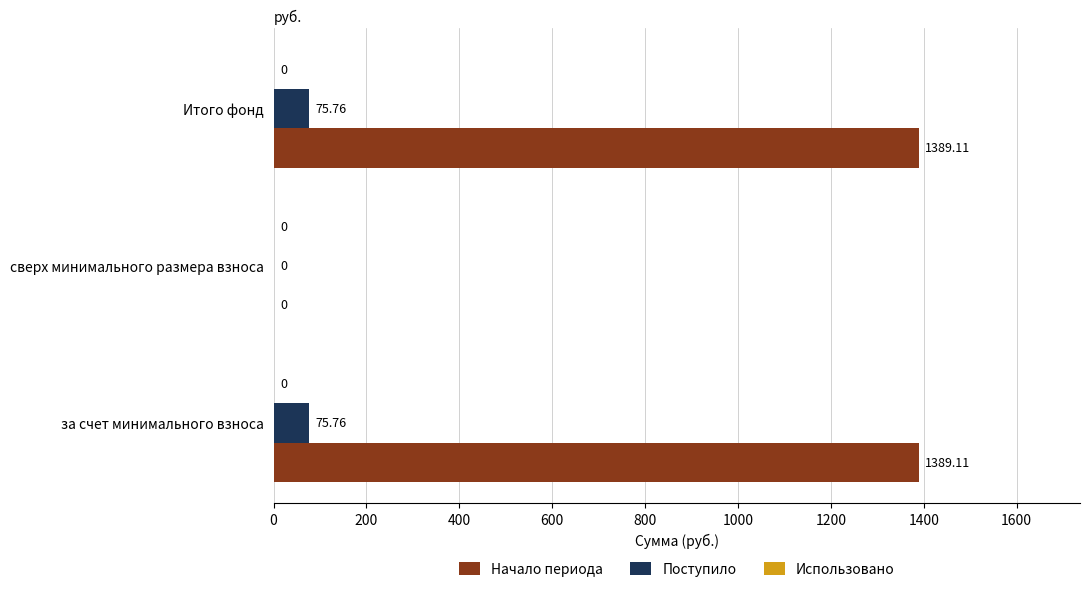

Is the value of Начало периода at за счет минимального взноса greater than the value of Поступило at Итого фонд?

Yes